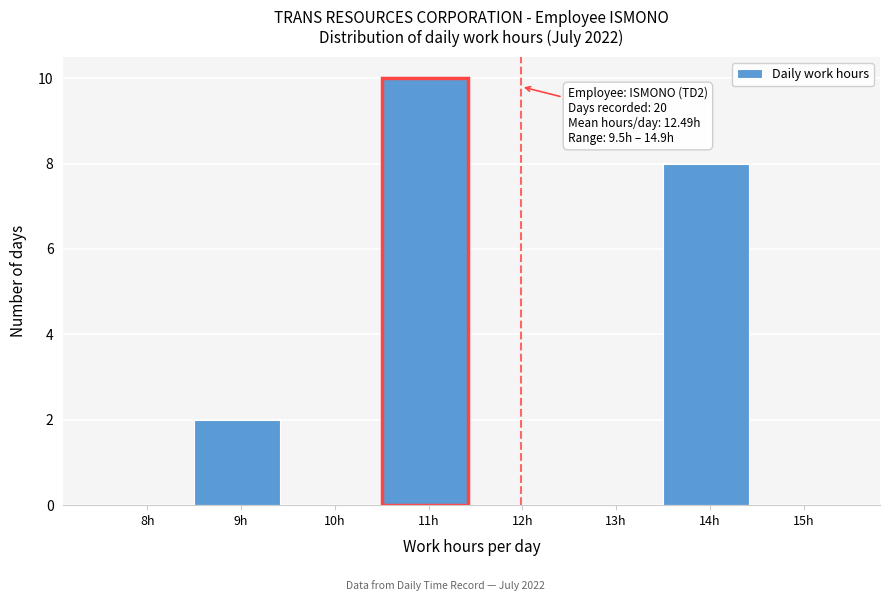

Reading left to right, what are all the values shown in this chart?

8h=0	9h=2	10h=0	11h=10	12h=0	13h=0	14h=8	15h=0